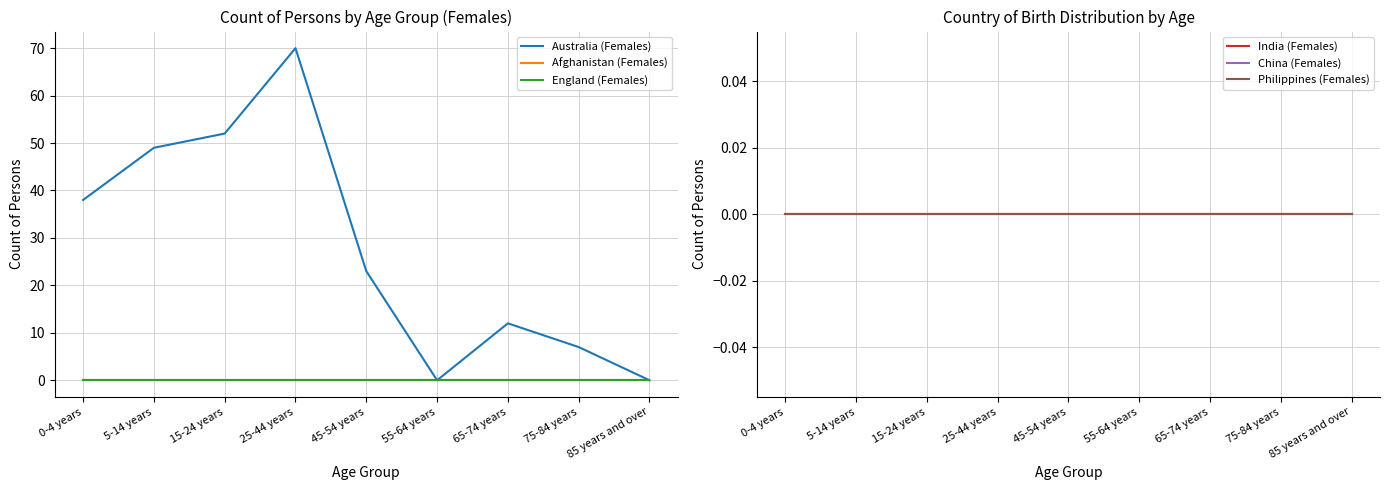

Reading right to left, list all the values displayed in this chart.

Australia (Females): 85 years and over=0	75-84 years=7	65-74 years=12	55-64 years=0	45-54 years=23	25-44 years=70	15-24 years=52	5-14 years=49	0-4 years=38
Afghanistan (Females): 85 years and over=0	75-84 years=0	65-74 years=0	55-64 years=0	45-54 years=0	25-44 years=0	15-24 years=0	5-14 years=0	0-4 years=0
England (Females): 85 years and over=0	75-84 years=0	65-74 years=0	55-64 years=0	45-54 years=0	25-44 years=0	15-24 years=0	5-14 years=0	0-4 years=0
India (Females): 85 years and over=0	75-84 years=0	65-74 years=0	55-64 years=0	45-54 years=0	25-44 years=0	15-24 years=0	5-14 years=0	0-4 years=0
China (Females): 85 years and over=0	75-84 years=0	65-74 years=0	55-64 years=0	45-54 years=0	25-44 years=0	15-24 years=0	5-14 years=0	0-4 years=0
Philippines (Females): 85 years and over=0	75-84 years=0	65-74 years=0	55-64 years=0	45-54 years=0	25-44 years=0	15-24 years=0	5-14 years=0	0-4 years=0